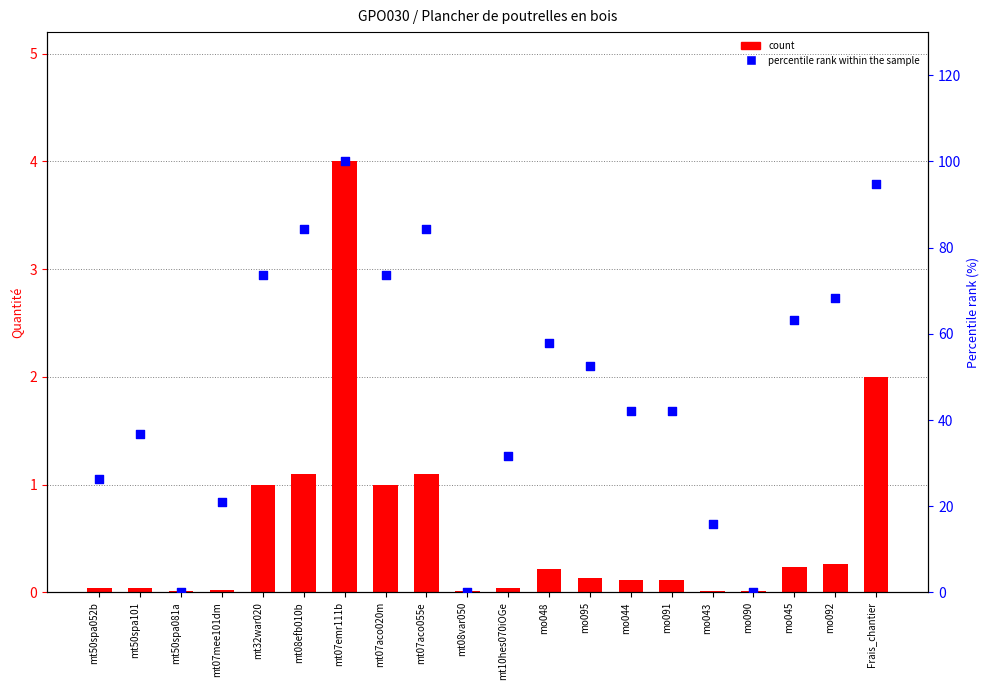

Which series has the widest spread of Y values?

percentile rank within the sample